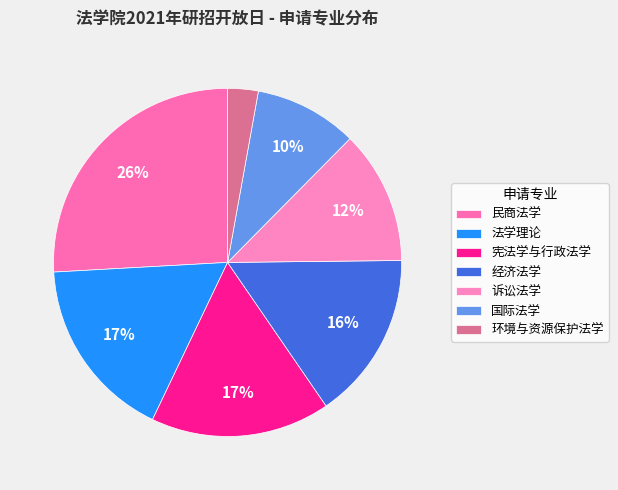

Does 法学理论 account for over 50% of the chart?

No